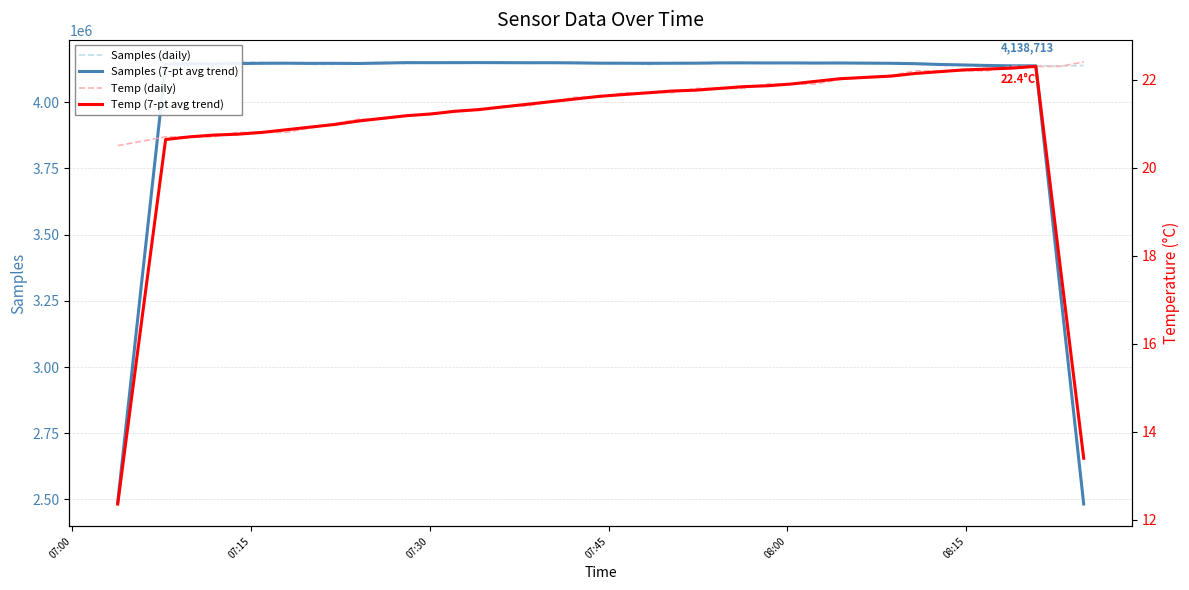

What is the lowest value of the Samples (7-pt avg trend) series?

2482690.4